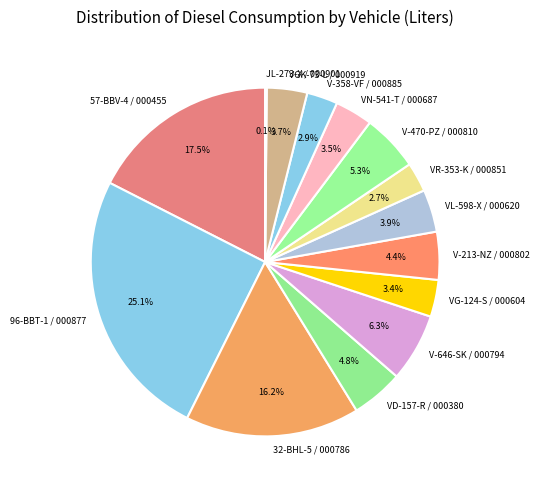

Is V-213-NZ / 000802 the majority of the pie?

No